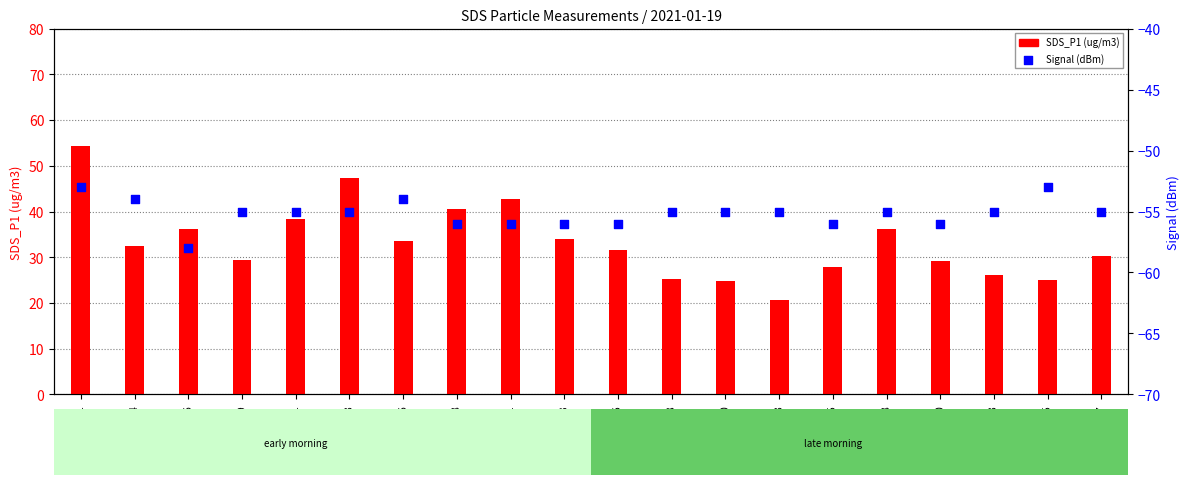

At how many categories does at least one series exceed -22?

20